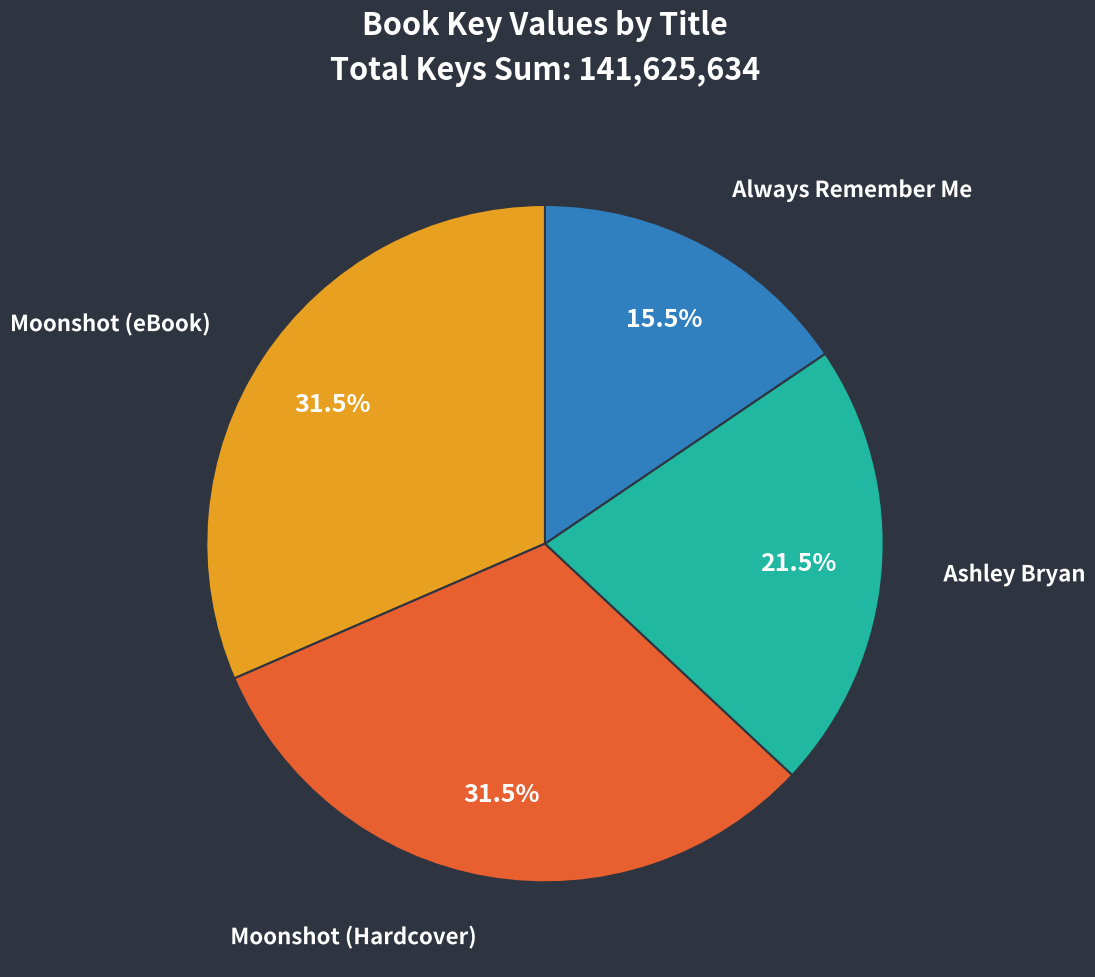

Is the sum of Moonshot (eBook) and Always Remember Me greater than half?

No